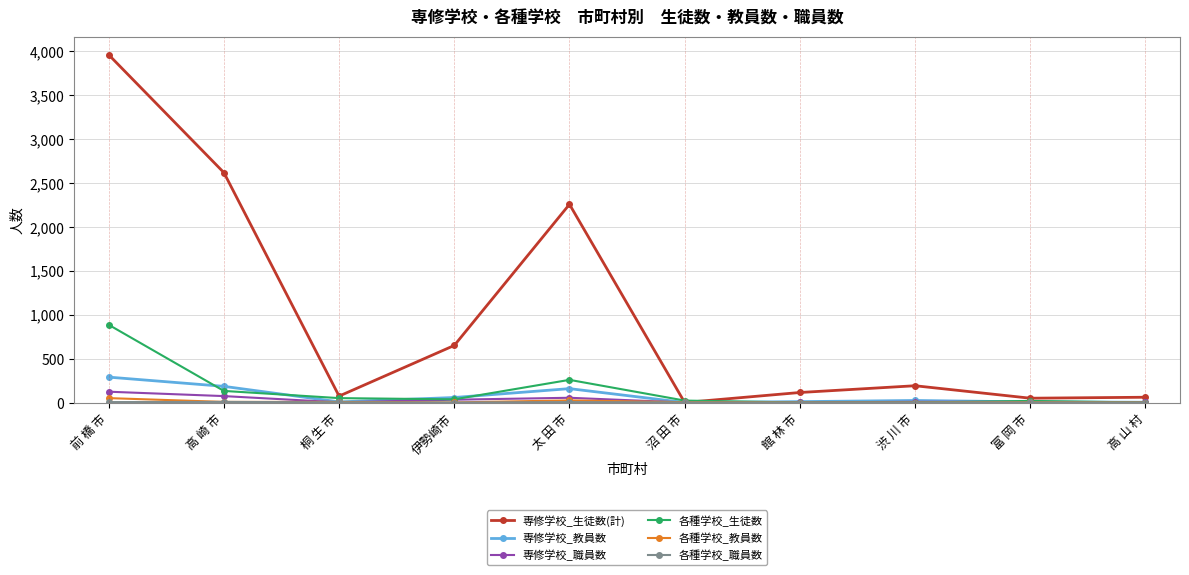

What is the sum of the 各種学校_生徒数 values at 渋 川 市 and 高 崎 市?

132